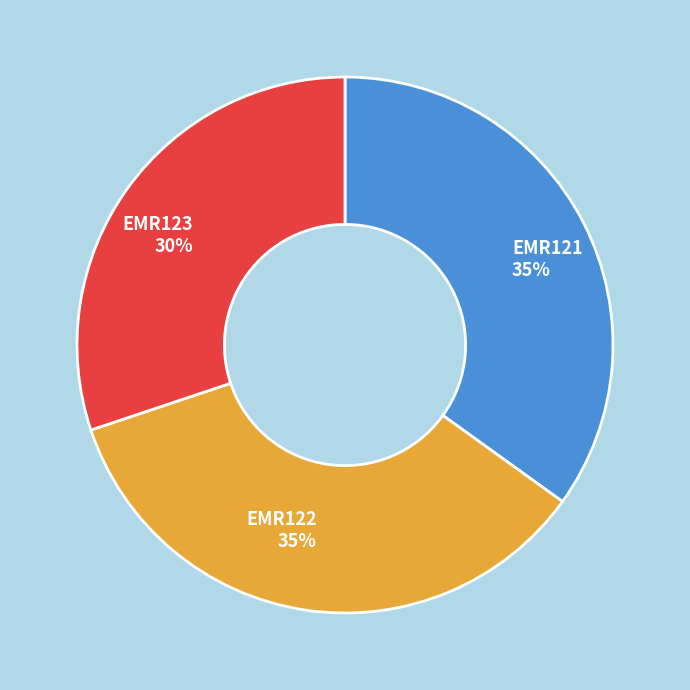

How many segments does this pie chart have?

3